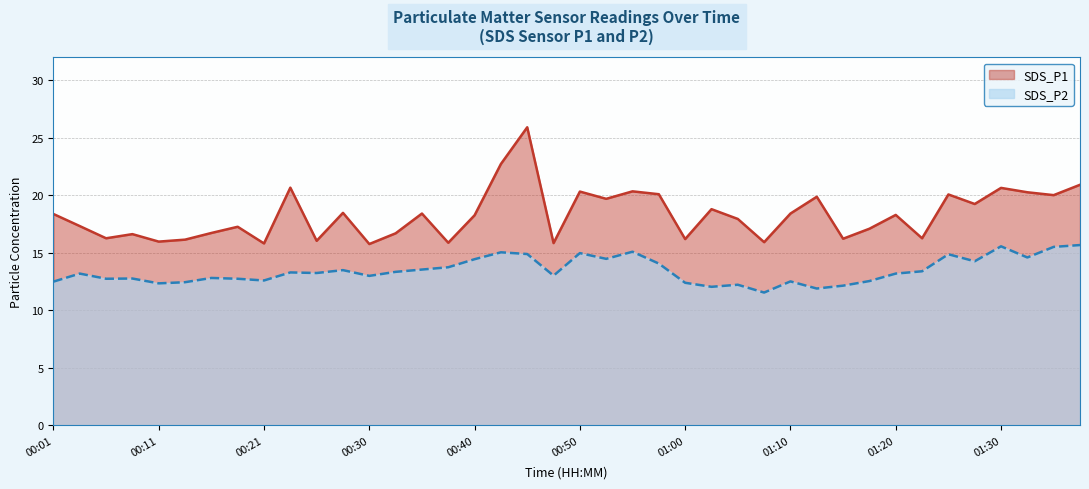

The value of SDS_P1 at 00:18 is 9.7. True or false?

False